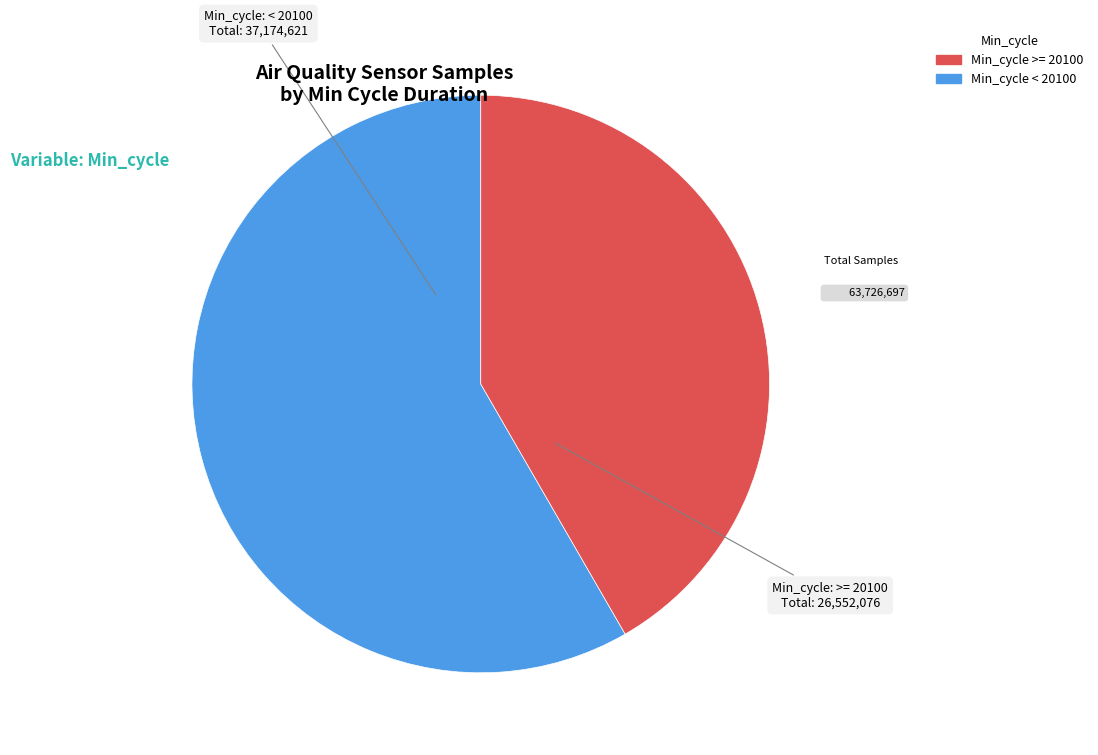

Is there any slice that represents more than half of the pie?

Yes